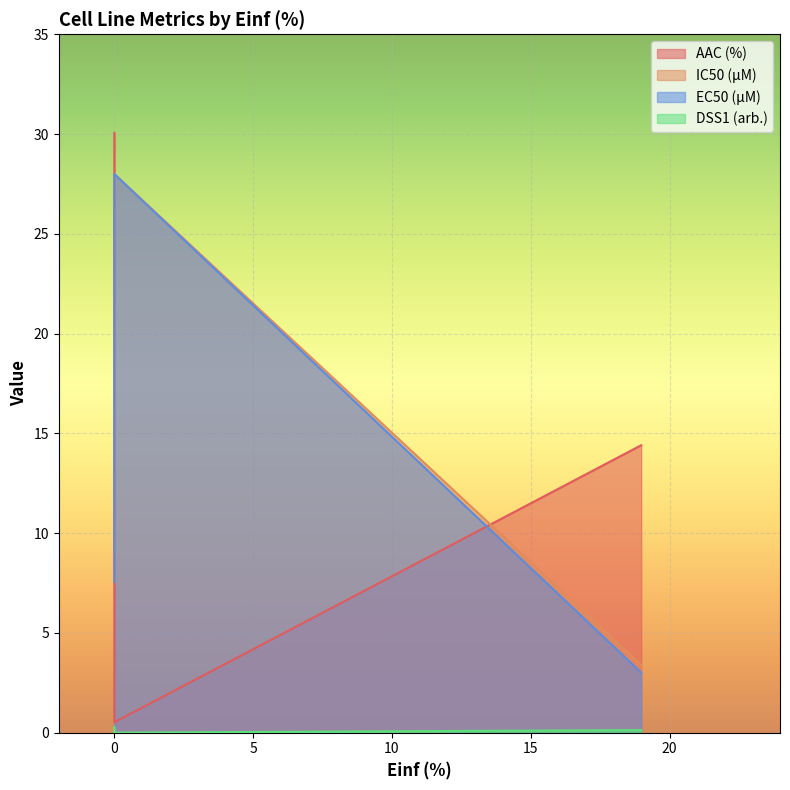

How many values in DSS1 (arb.) are above zero?

2